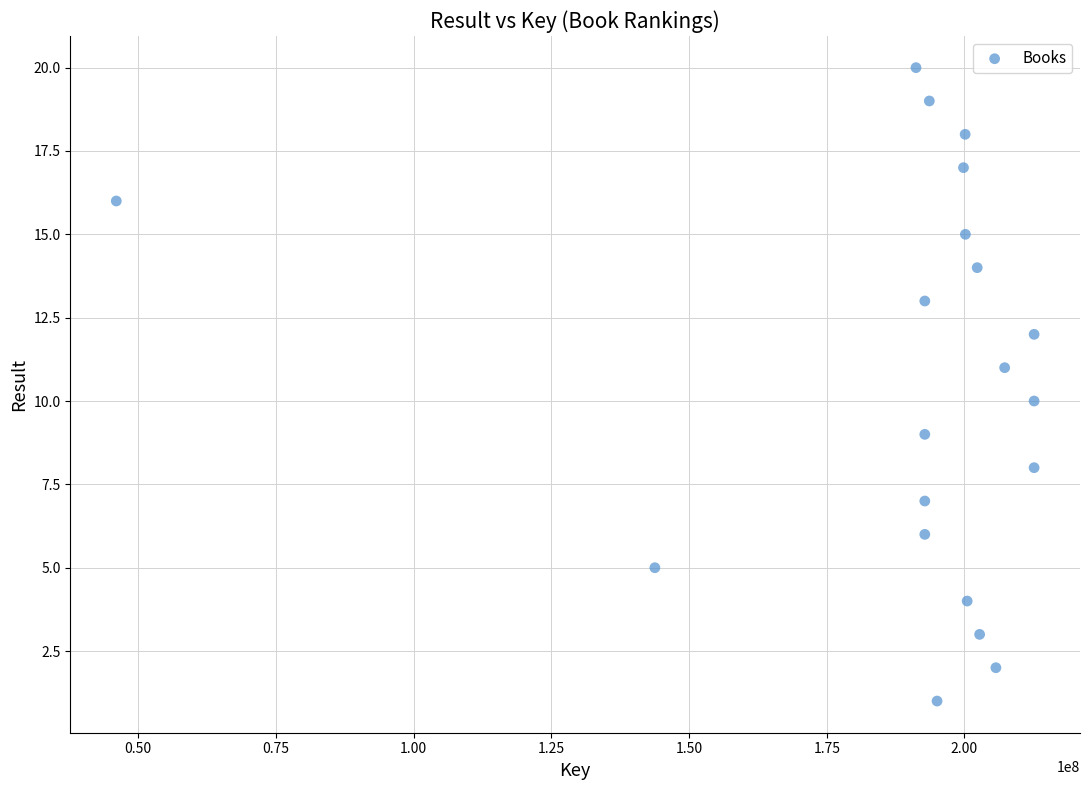

What is the range of X values (max minus min)?

166606471